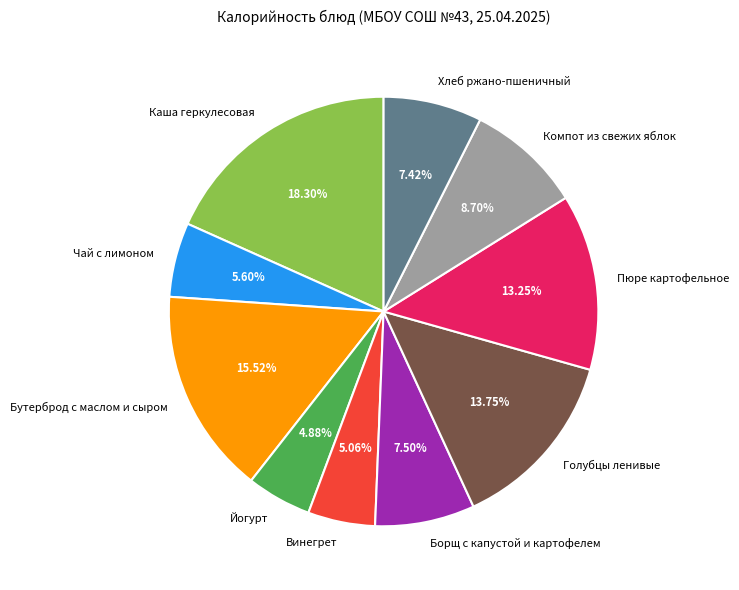

What is the ratio of the value at Хлеб ржано-пшеничный to the value at Борщ с капустой и картофелем?

1.0